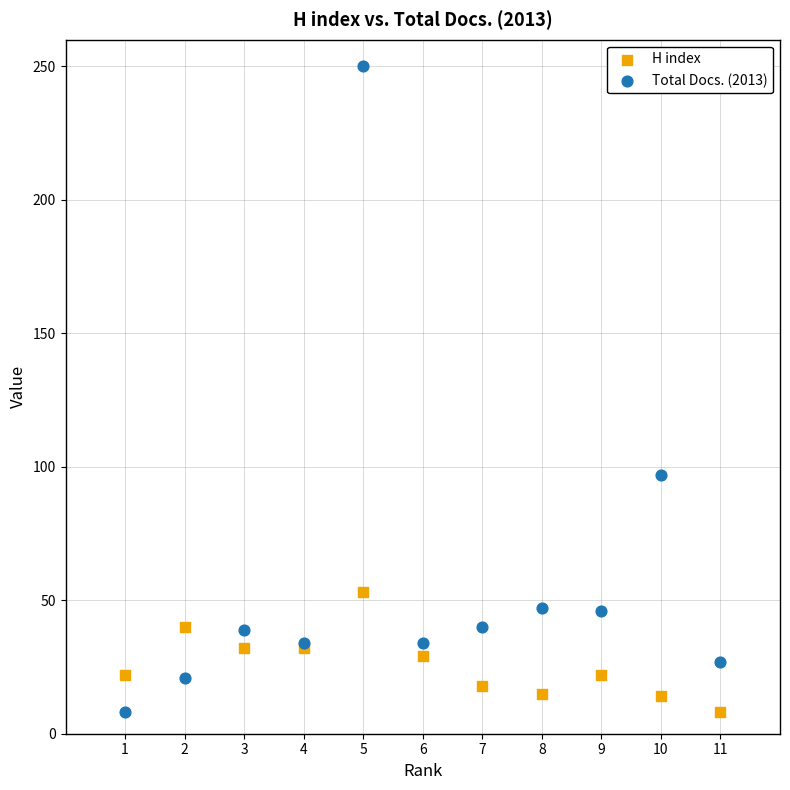

Which series has the largest Y range (max minus min)?

Total Docs. (2013)